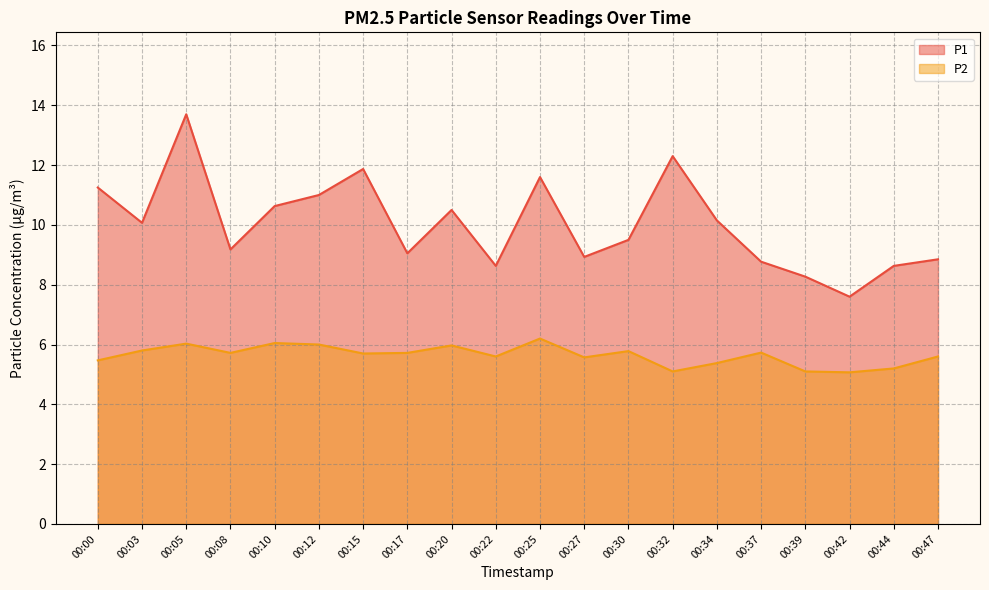

True or false: P2 and P1 intersect in this chart.

False